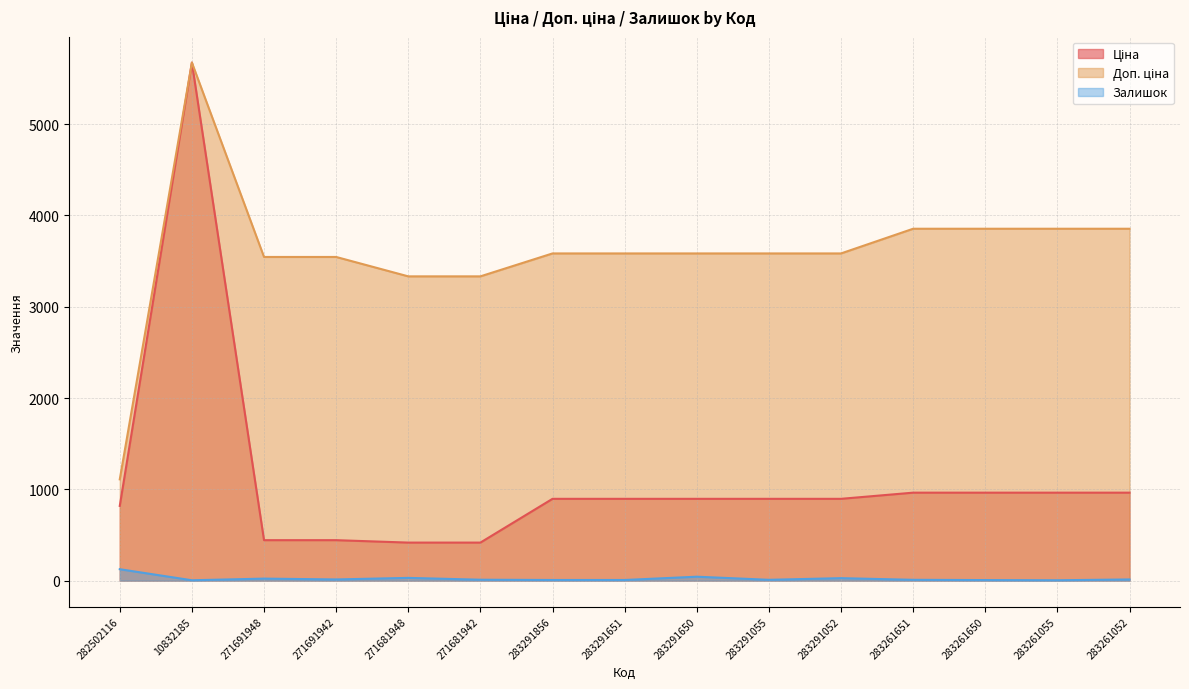

True or false: Ціна and Доп. ціна cross at least once.

False